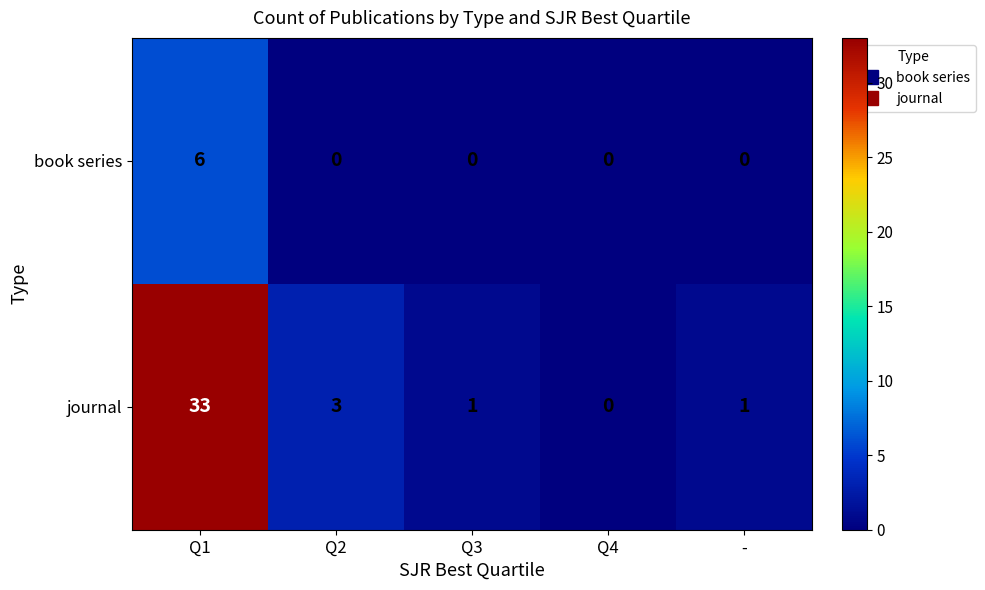

What is the maximum value shown in the chart?

33